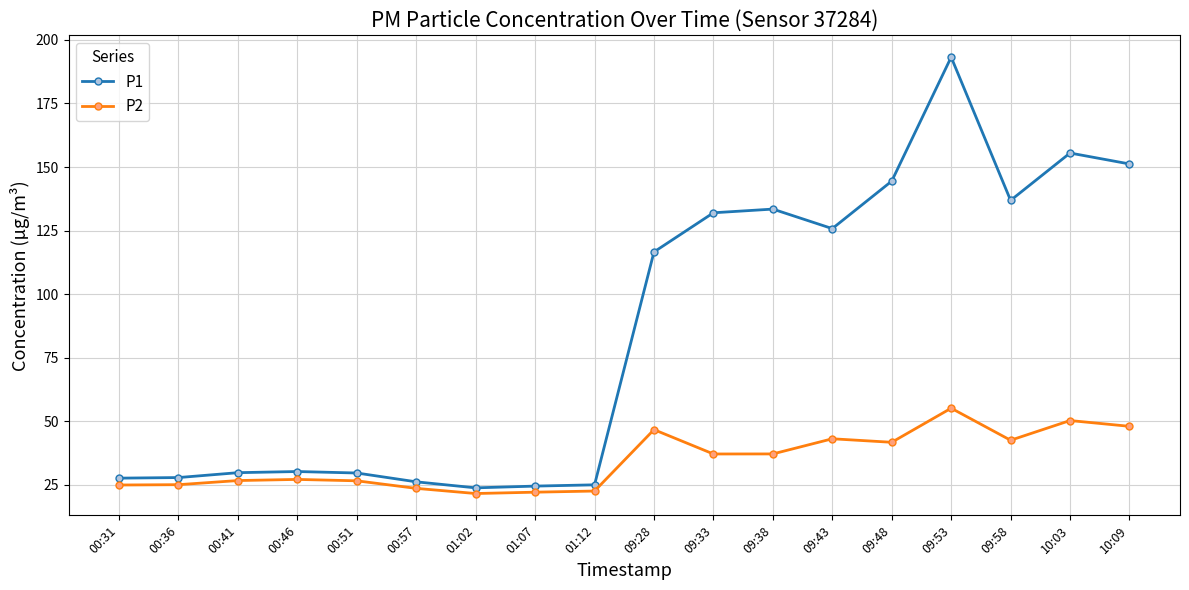

List the series in order of their peak value, lowest first.

P2, P1